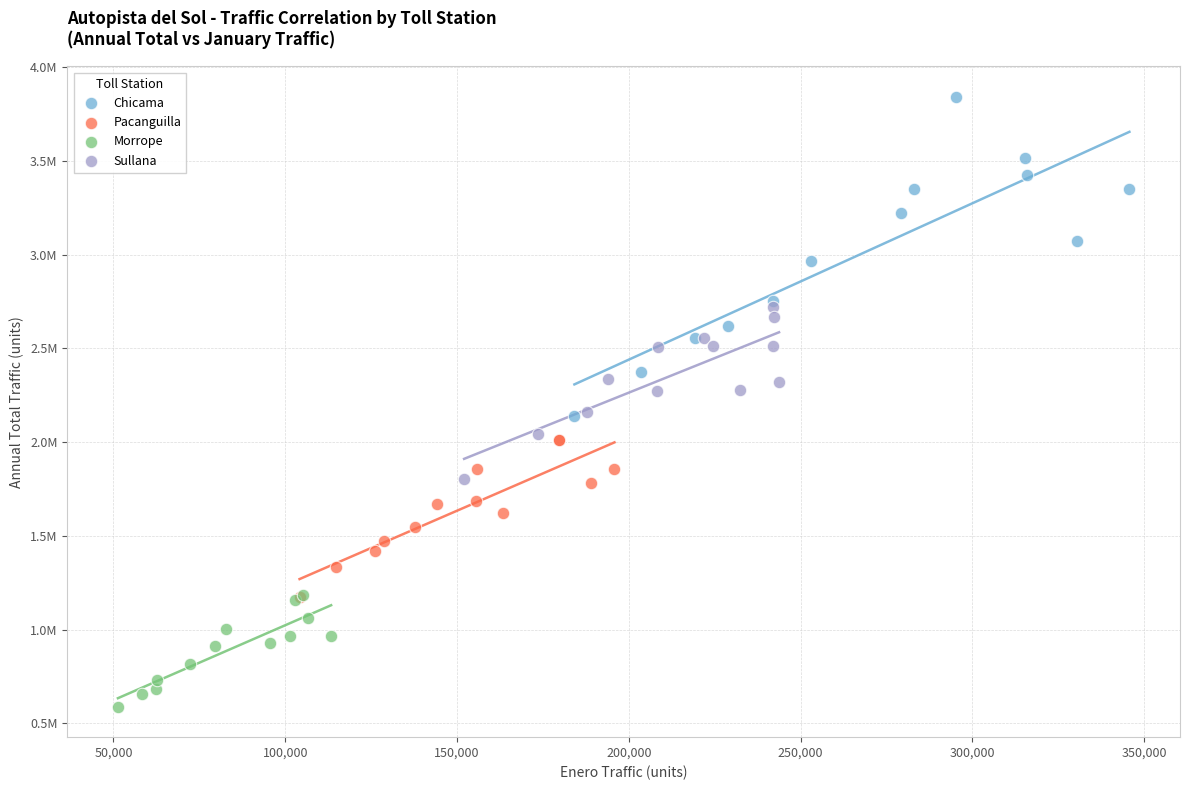

Which series has the widest spread of Y values?

Chicama